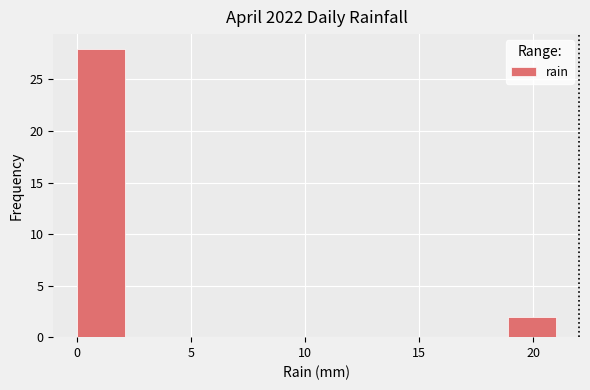

What is the height of the bar covering 0.0 to 2.1 on the x-axis? Neither the bar edges nor the heights are printed on the chart, so give them approximately, as read against the axes.

28